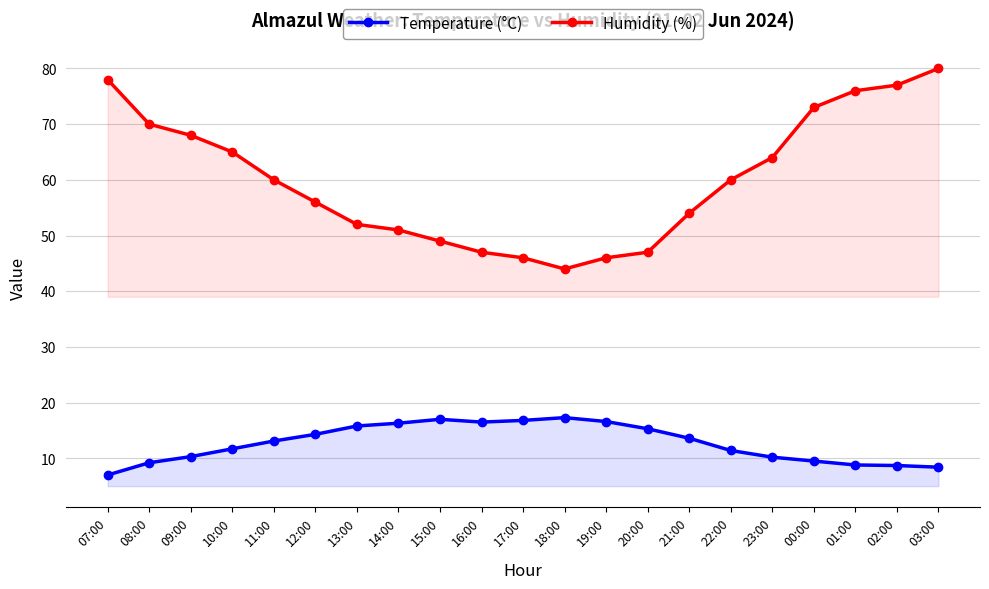

Reading left to right, transcribe all the data shown in this chart.

Temperature (°C): 7.0	9.2	10.3	11.7	13.1	14.3	15.8	16.3	17.0	16.5	16.8	17.3	16.6	15.3	13.6	11.4	10.2	9.5	8.8	8.7	8.4
Humidity (%): 78.0	70.0	68.0	65.0	60.0	56.0	52.0	51.0	49.0	47.0	46.0	44.0	46.0	47.0	54.0	60.0	64.0	73.0	76.0	77.0	80.0